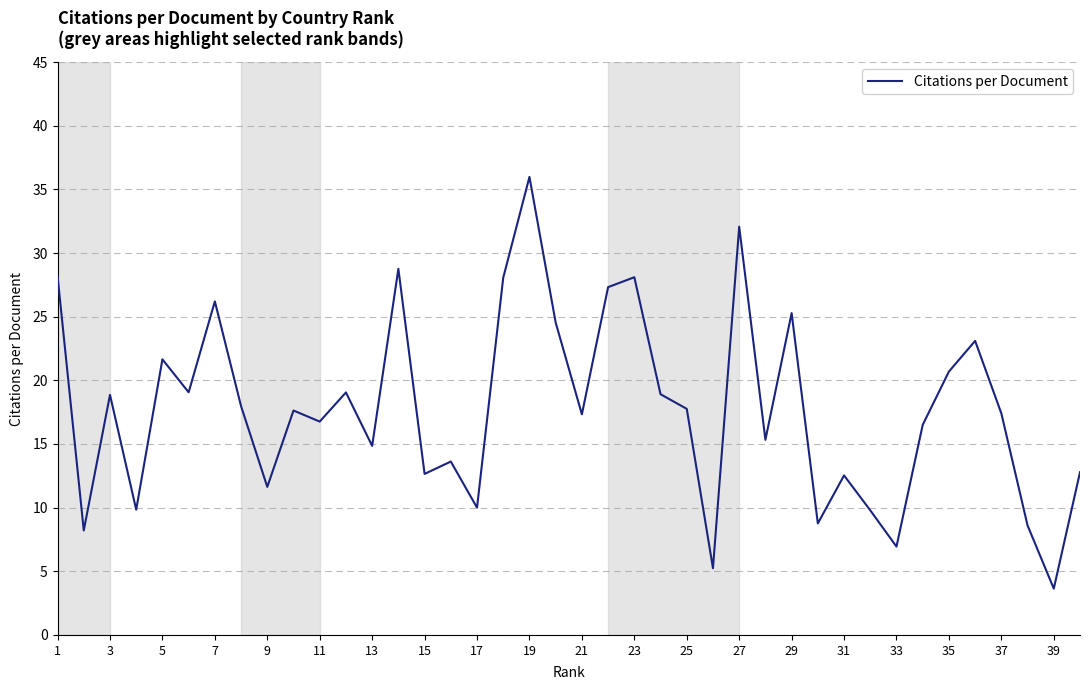

What is the maximum value shown in the chart?

36.0